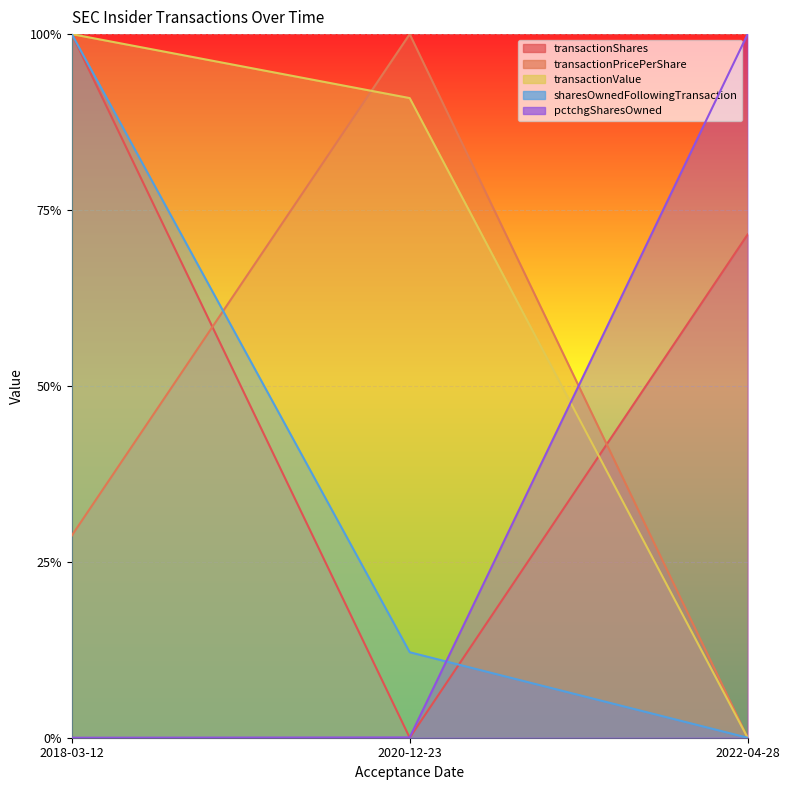

At how many categories does at least one series exceed 0?

3